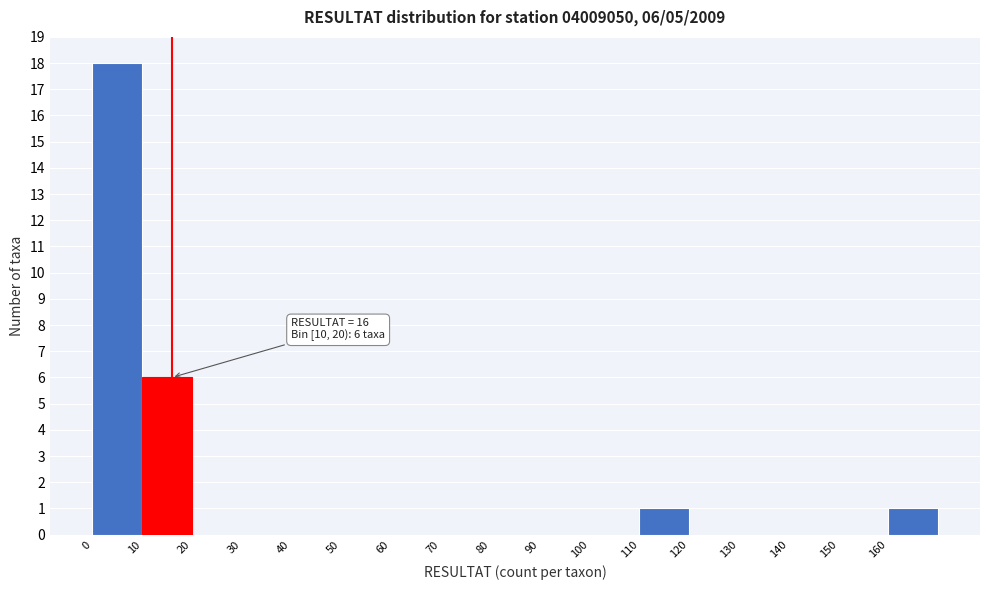

Over which range of the x-axis is the bar tallest?

0 to 10